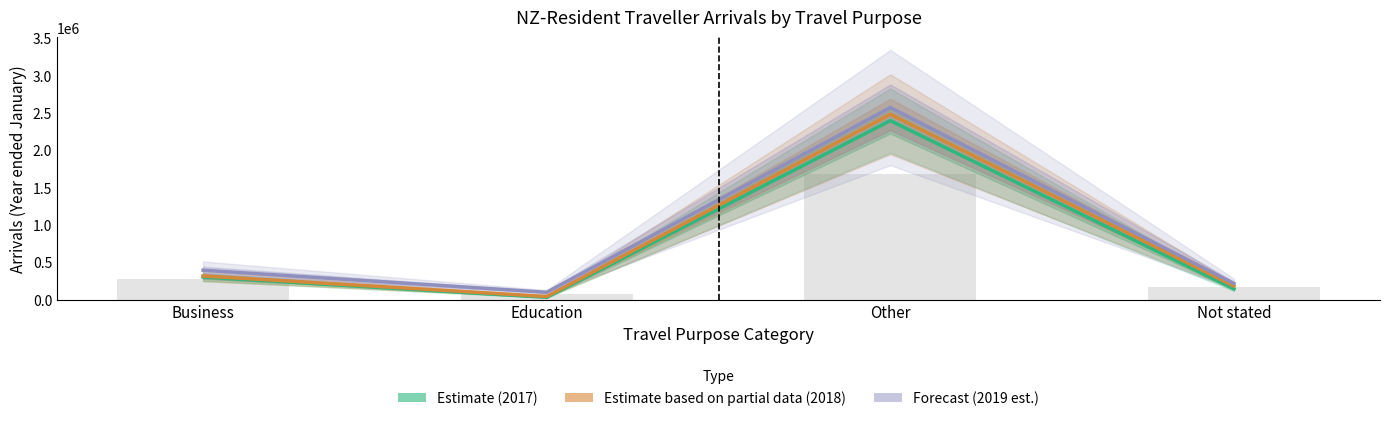

At which label does Estimate (2017) first exceed 302360?

Other